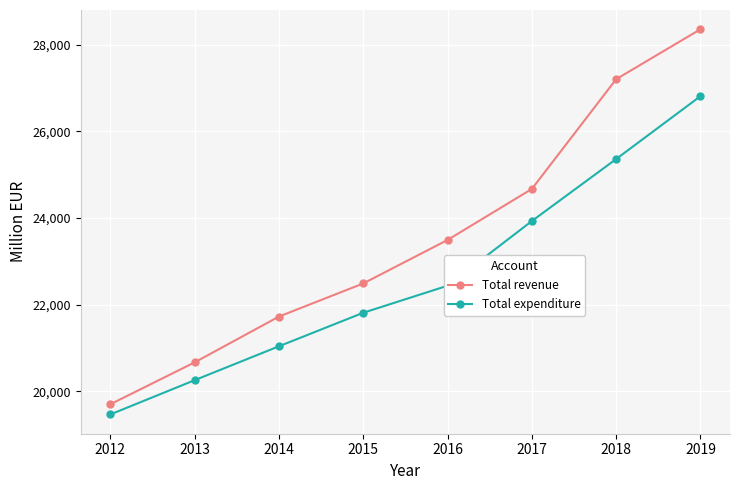

At which label is Total expenditure closest to 23140?

2016